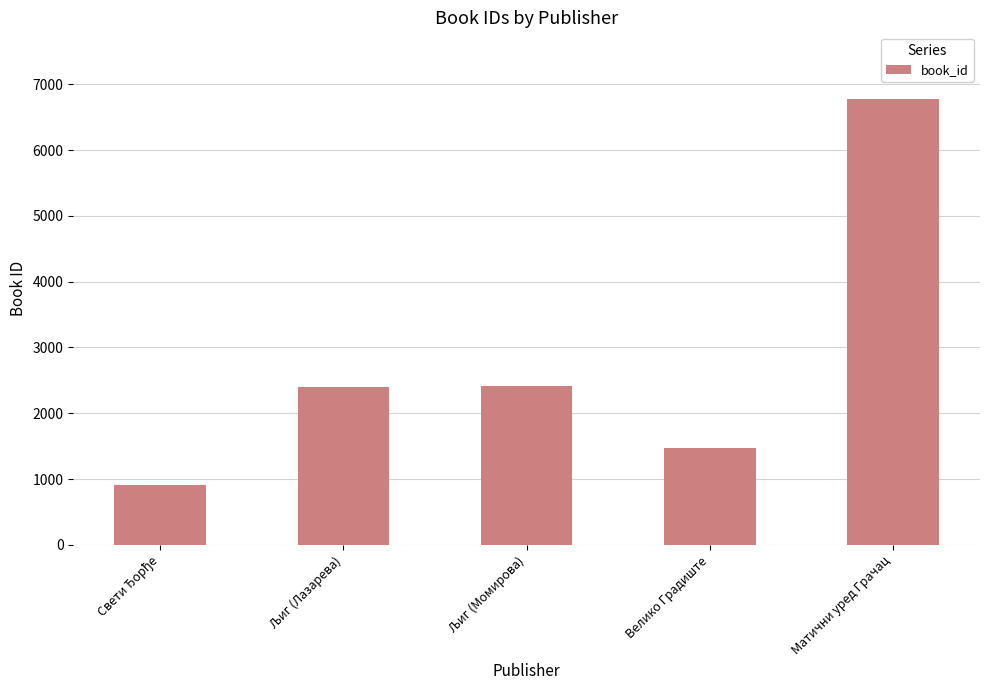

Which label corresponds to the largest value in the chart?

Матични уред Грачац